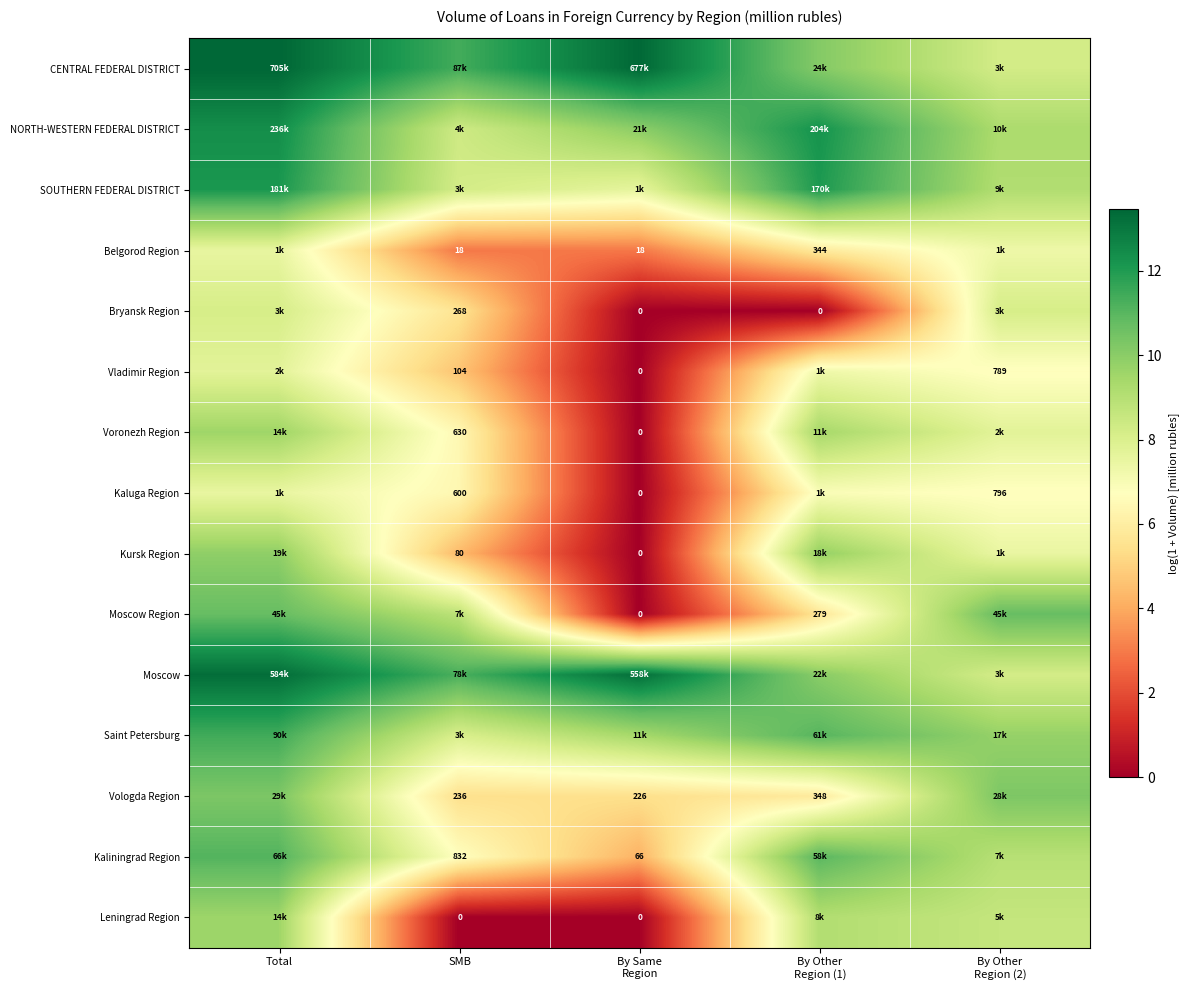

The value of CENTRAL FEDERAL DISTRICT at By Other Region (2) is 8.2. True or false?

True